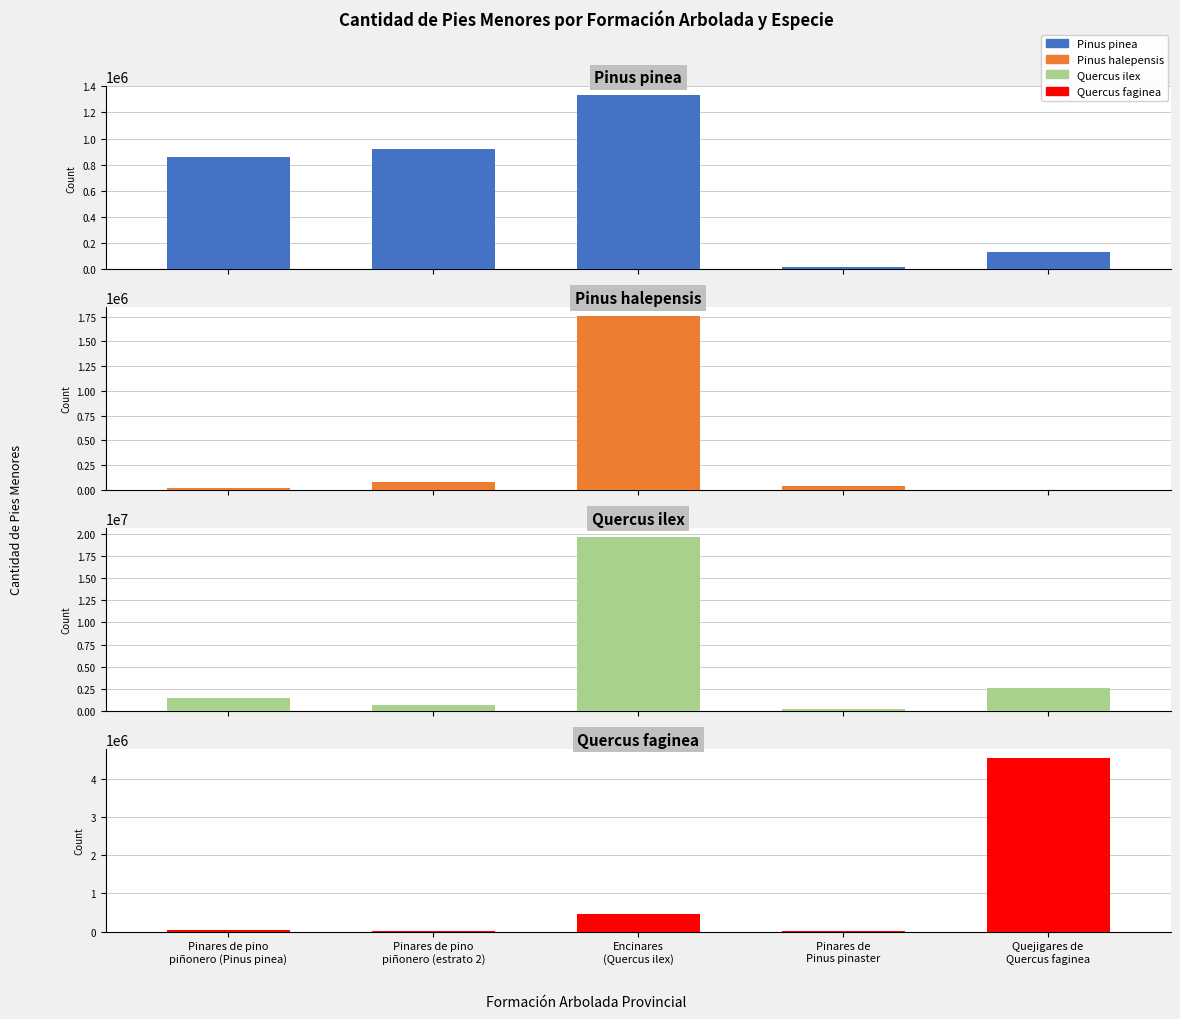

Are the bars horizontal?

No